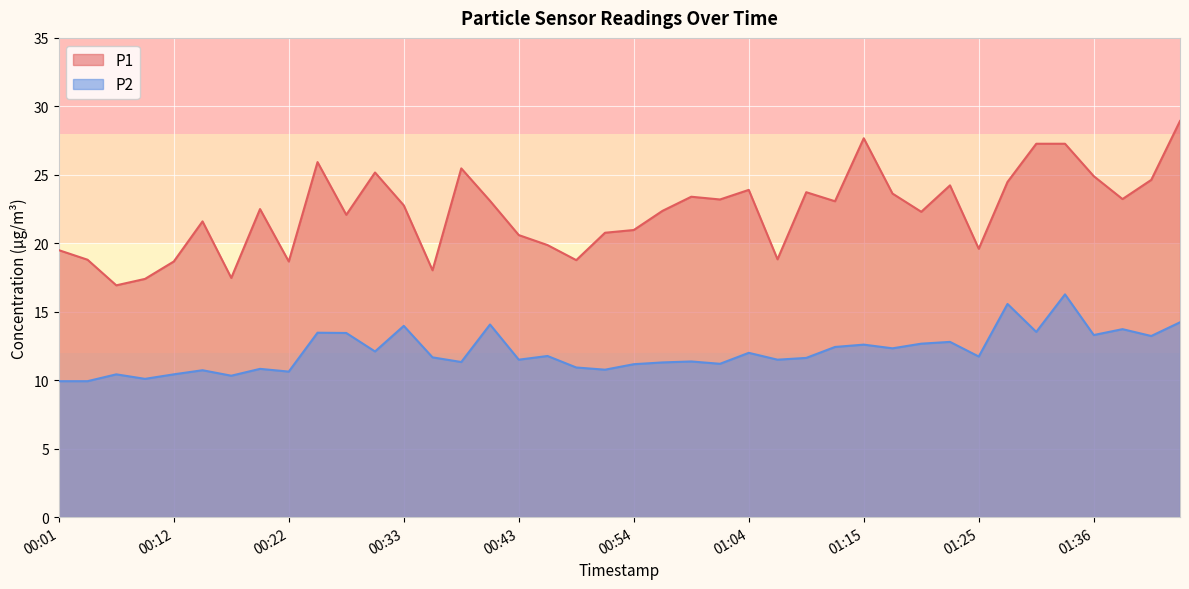

Rank the series by their average value, from highest to lowest.

P1, P2